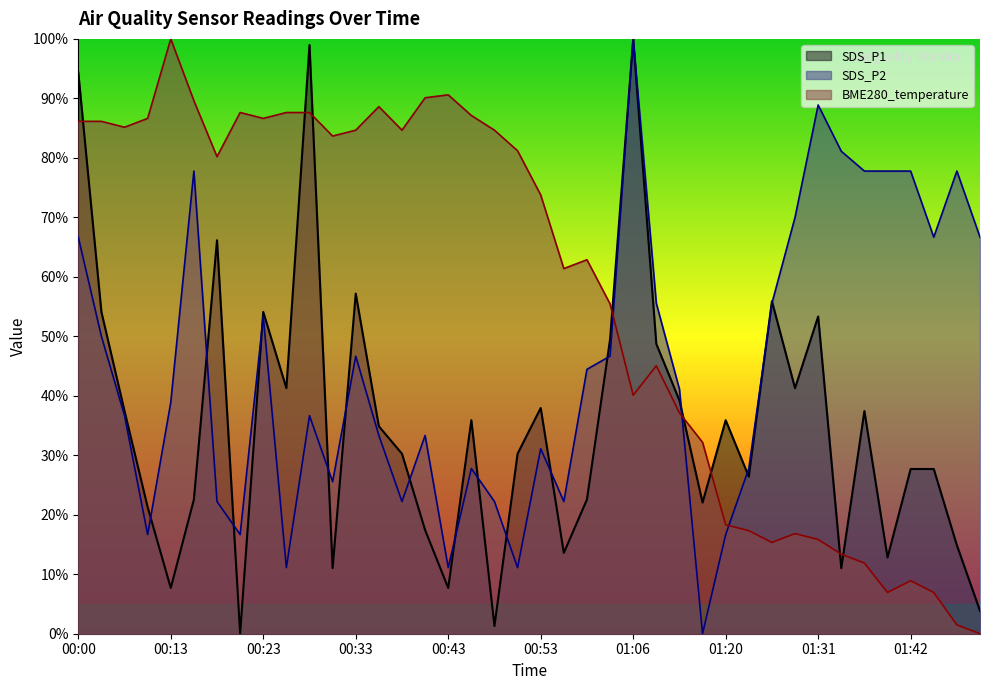

Between 00:05 and 01:09, which is larger?

01:09